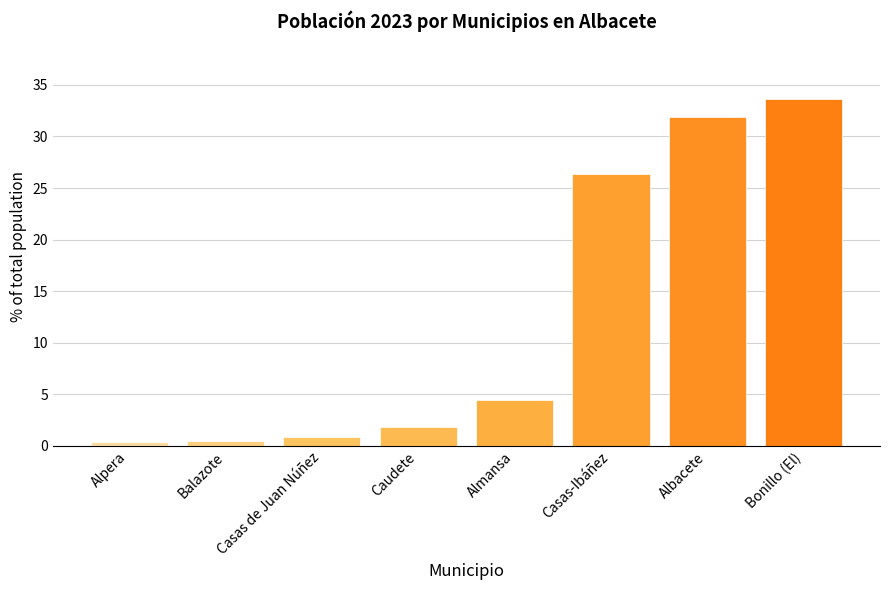

Does the chart contain any negative values?

No